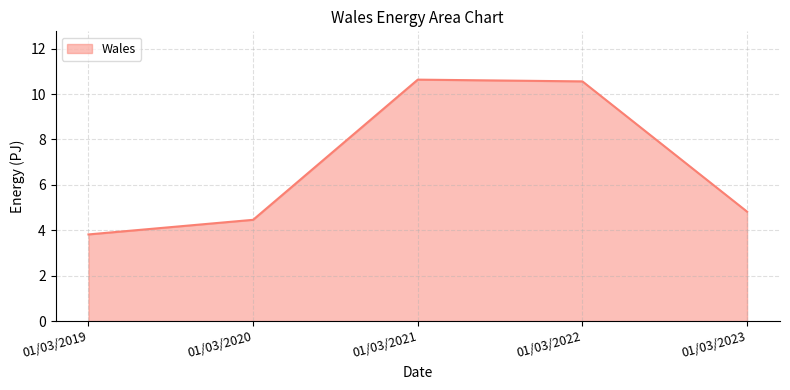

What is the sum of the values at 01/03/2021 and 01/03/2022?

21.2